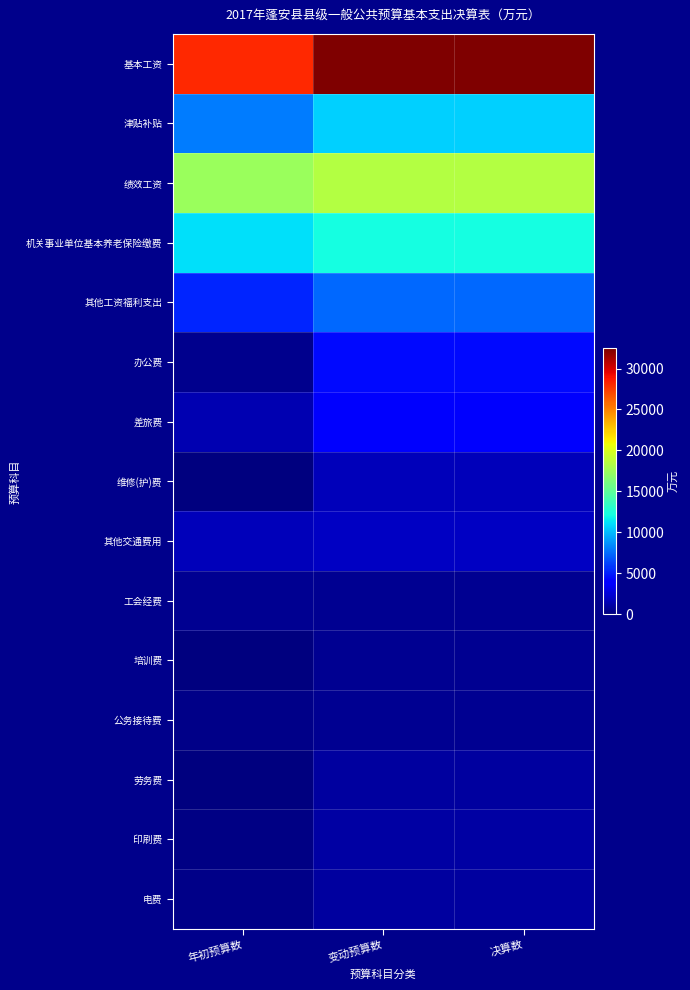

Which label corresponds to the largest value in the chart?

变动预算数